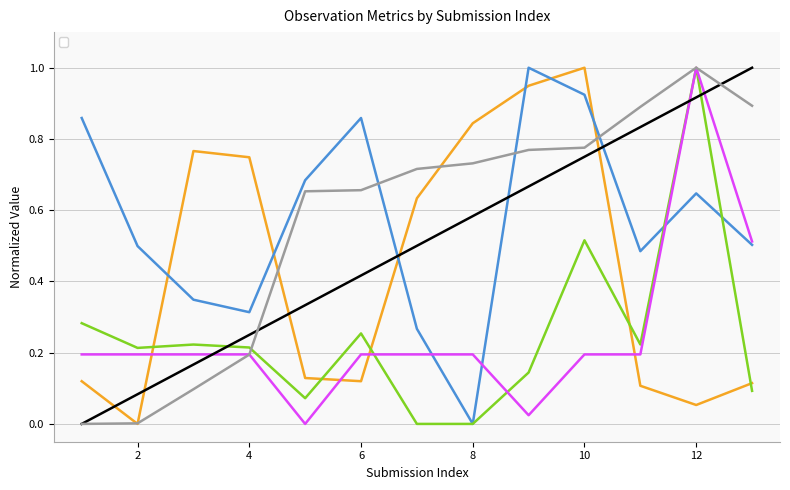

What is the sum of all _Where_longitude values?

7.4